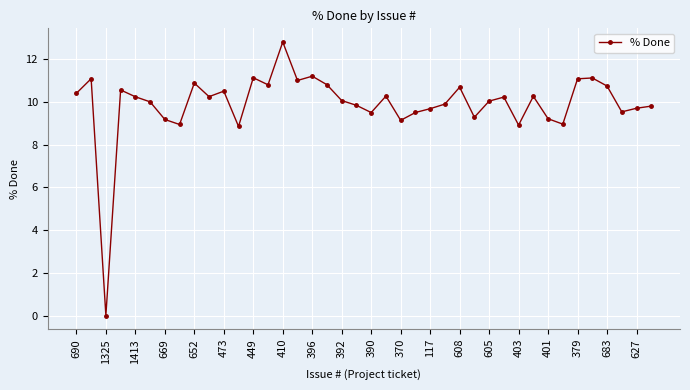

What is the difference between the second highest and second lowest values?

2.4